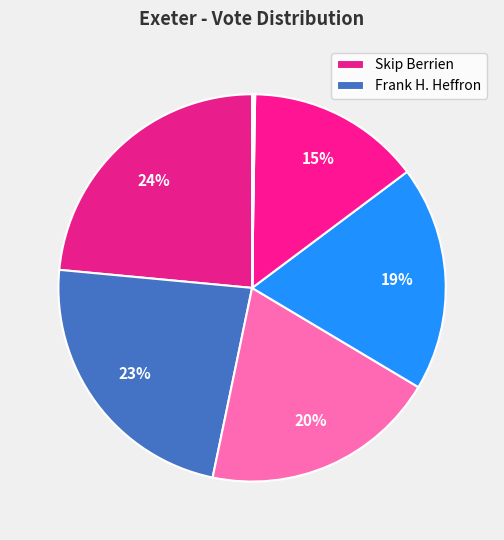

Count the number of slices in the pie.

10